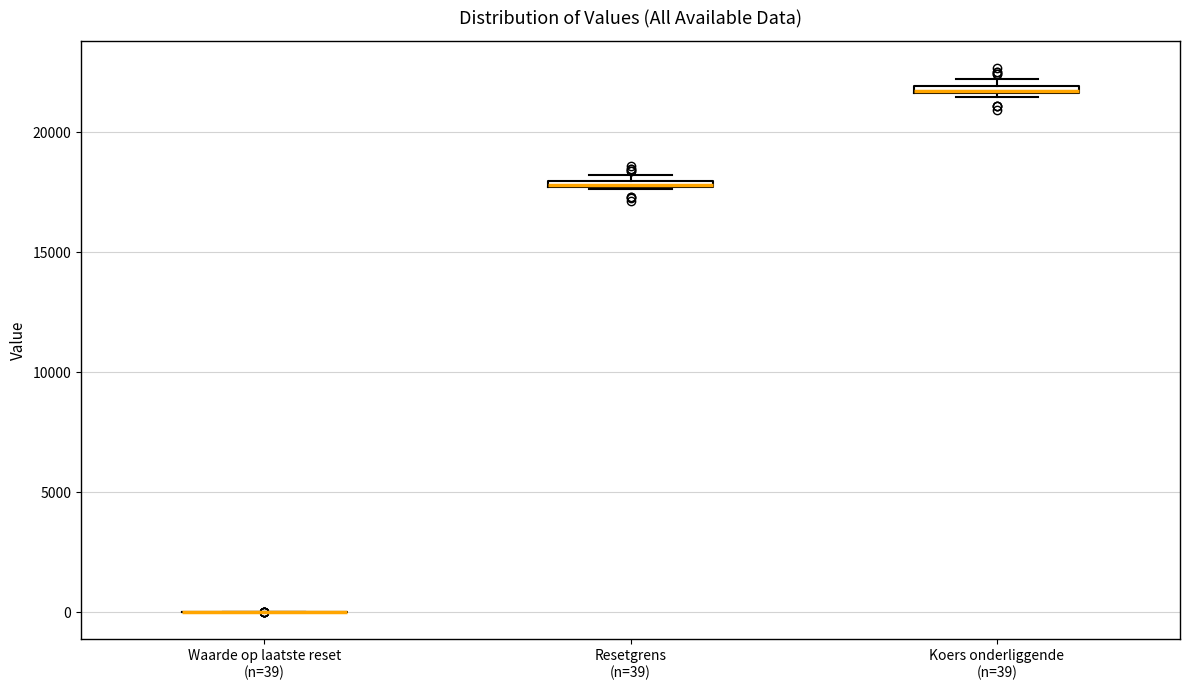

Where is the upper edge of the box for Koers onderliggende (n=39) on the y-axis? The values are not printed on the chart, so give them approximately, as read against the axis.

22000